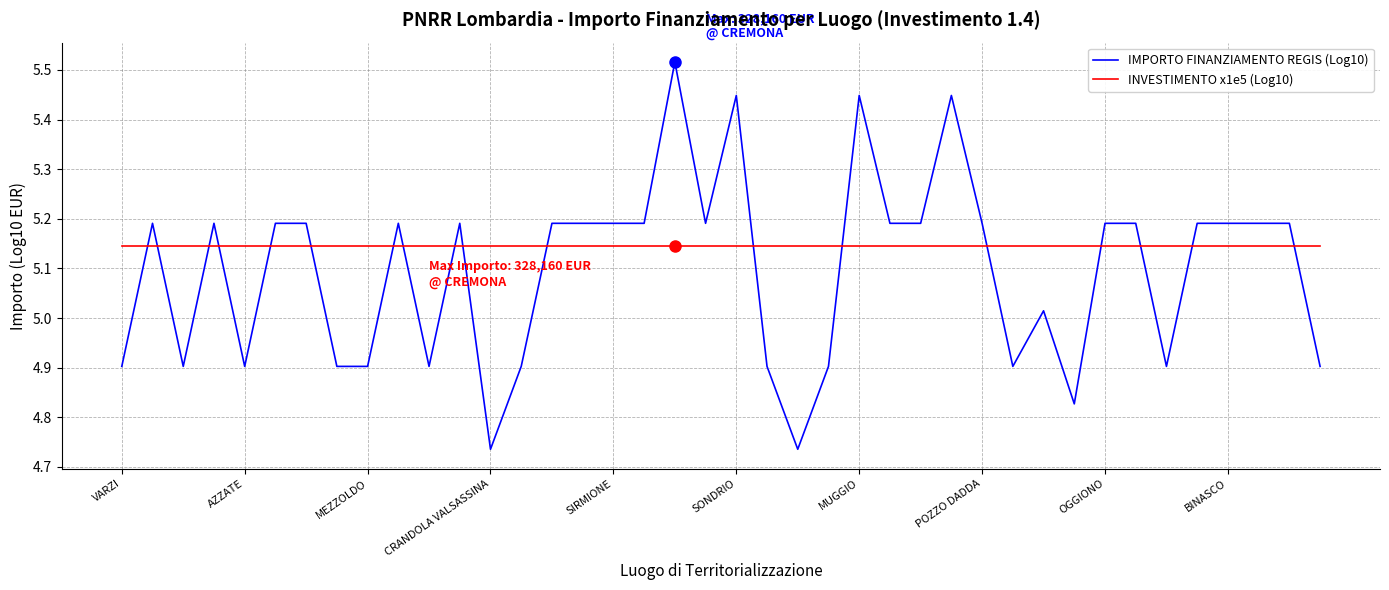

List the series in order of their overall mean, highest first.

INVESTIMENTO x1e5 (Log10), IMPORTO FINANZIAMENTO REGIS (Log10)